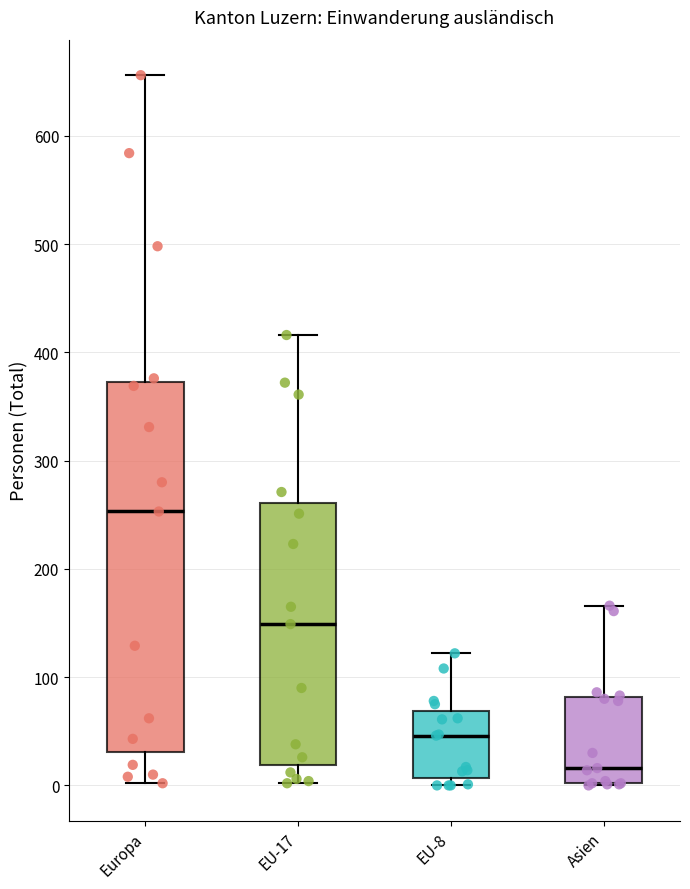

Which box is the tallest, from its lower edge to its upper edge?

Europa